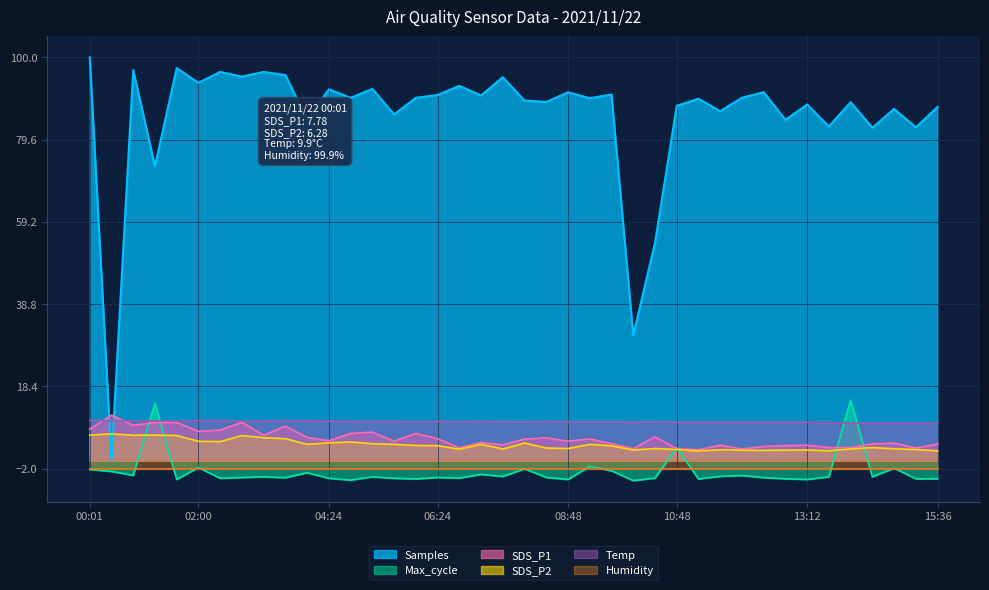

How many intersections are there between SDS_P1 and Samples?

2